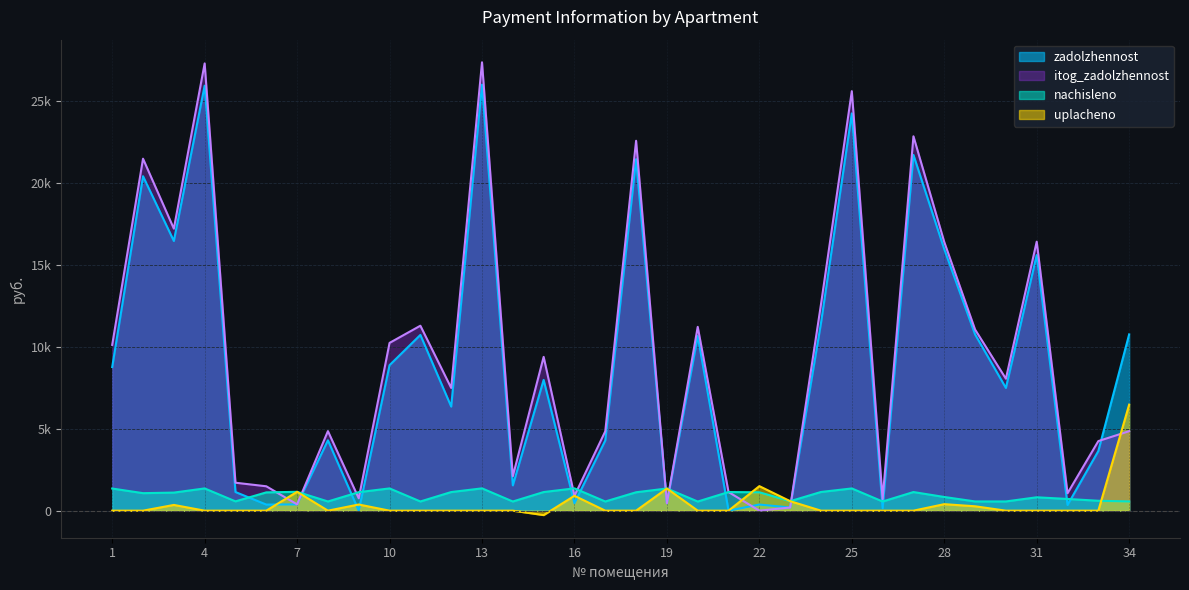

What is the value of the nachisleno point at the 20th from the left?

557.9